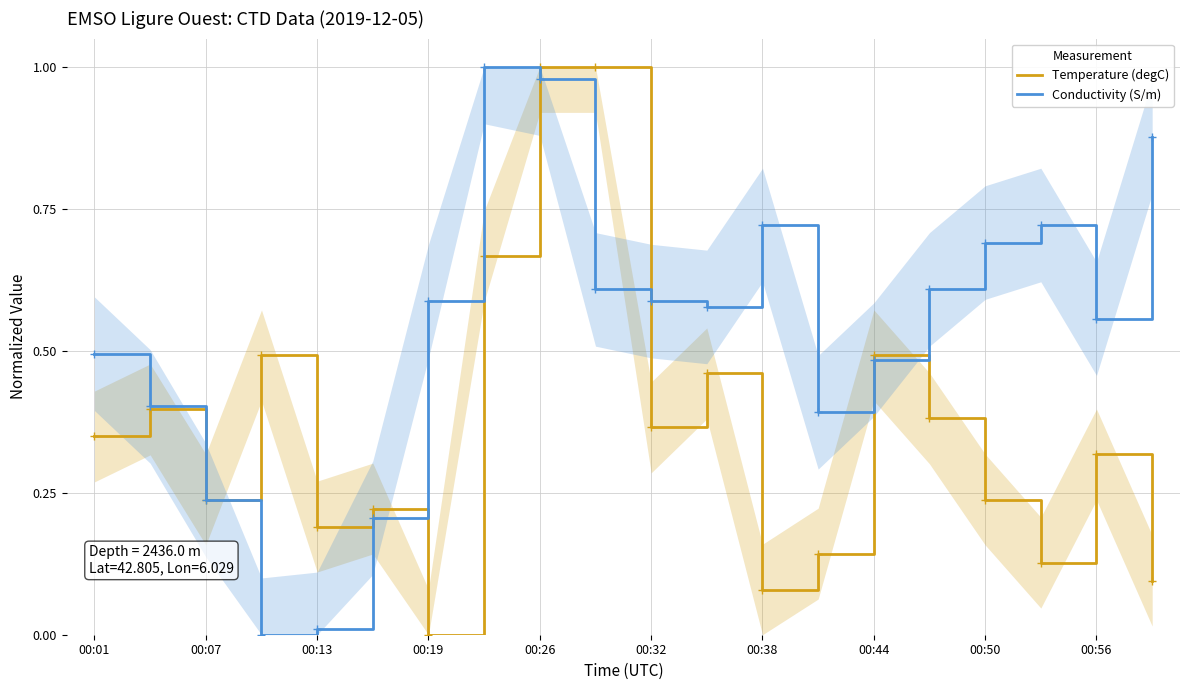

What is the sum of all Temperature (degC) values?

7.3